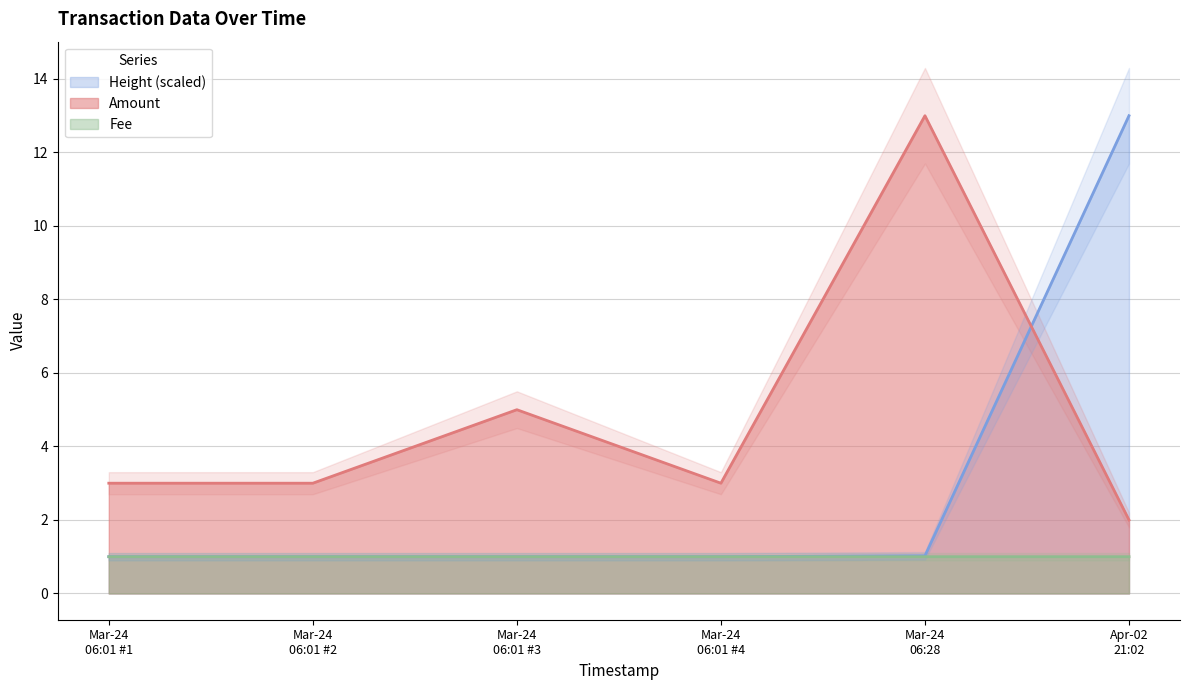

True or false: Fee and Amount cross at least once.

False